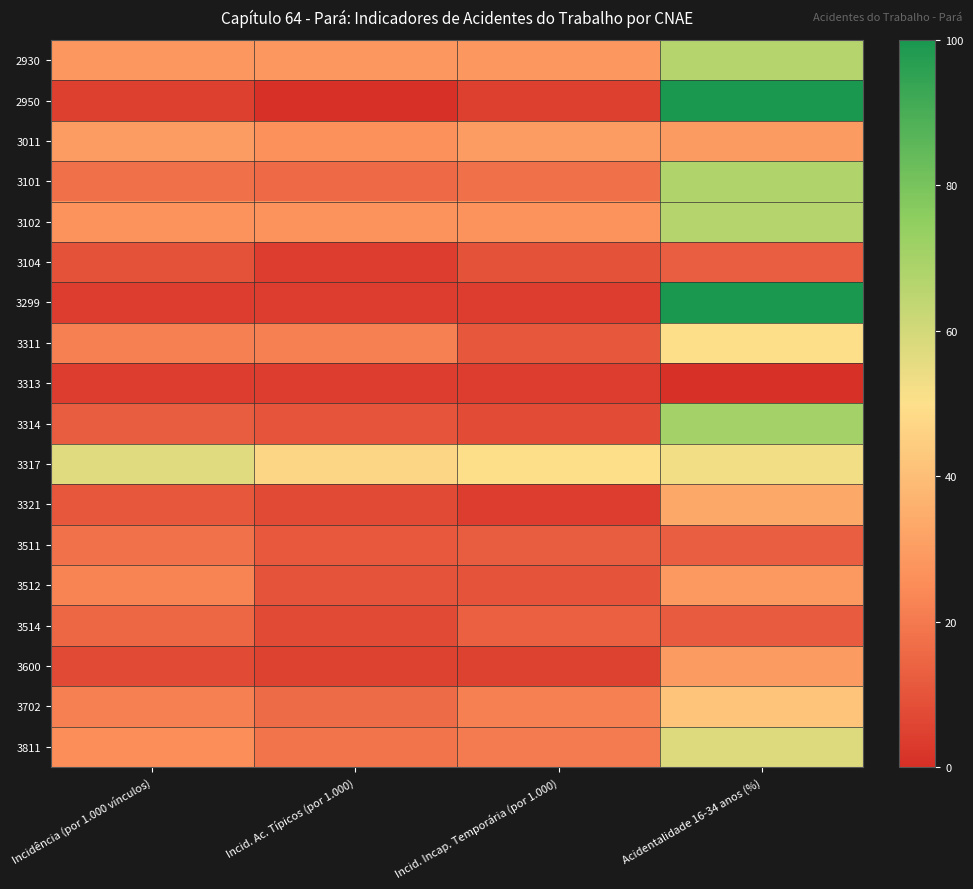

Reading right to left, transcribe all the data shown in this chart.

2930: Acidentalidade 16-34 anos (%)=66.7	Incid. Incap. Temporária (por 1.000)=28.4	Incid. Ac. Típicos (por 1.000)=28.4	Incidência (por 1.000 vínculos)=28.4
2950: Acidentalidade 16-34 anos (%)=100.0	Incid. Incap. Temporária (por 1.000)=4.6	Incid. Ac. Típicos (por 1.000)=0.0	Incidência (por 1.000 vínculos)=4.6
3011: Acidentalidade 16-34 anos (%)=29.4	Incid. Incap. Temporária (por 1.000)=29.7	Incid. Ac. Típicos (por 1.000)=26.2	Incidência (por 1.000 vínculos)=29.7
3101: Acidentalidade 16-34 anos (%)=67.7	Incid. Incap. Temporária (por 1.000)=17.5	Incid. Ac. Típicos (por 1.000)=15.9	Incidência (por 1.000 vínculos)=17.5
3102: Acidentalidade 16-34 anos (%)=66.7	Incid. Incap. Temporária (por 1.000)=26.7	Incid. Ac. Típicos (por 1.000)=26.7	Incidência (por 1.000 vínculos)=26.7
3104: Acidentalidade 16-34 anos (%)=12.5	Incid. Incap. Temporária (por 1.000)=9.7	Incid. Ac. Típicos (por 1.000)=3.6	Incidência (por 1.000 vínculos)=9.7
3299: Acidentalidade 16-34 anos (%)=100.0	Incid. Incap. Temporária (por 1.000)=3.8	Incid. Ac. Típicos (por 1.000)=3.8	Incidência (por 1.000 vínculos)=3.8
3311: Acidentalidade 16-34 anos (%)=50.0	Incid. Incap. Temporária (por 1.000)=10.8	Incid. Ac. Típicos (por 1.000)=21.5	Incidência (por 1.000 vínculos)=21.5
3313: Acidentalidade 16-34 anos (%)=0.0	Incid. Incap. Temporária (por 1.000)=3.7	Incid. Ac. Típicos (por 1.000)=3.7	Incidência (por 1.000 vínculos)=3.7
3314: Acidentalidade 16-34 anos (%)=70.0	Incid. Incap. Temporária (por 1.000)=7.8	Incid. Ac. Típicos (por 1.000)=10.2	Incidência (por 1.000 vínculos)=12.3
3317: Acidentalidade 16-34 anos (%)=52.9	Incid. Incap. Temporária (por 1.000)=50.2	Incid. Ac. Típicos (por 1.000)=46.9	Incidência (por 1.000 vínculos)=56.9
3321: Acidentalidade 16-34 anos (%)=33.3	Incid. Incap. Temporária (por 1.000)=3.6	Incid. Ac. Típicos (por 1.000)=7.3	Incidência (por 1.000 vínculos)=10.9
3511: Acidentalidade 16-34 anos (%)=12.5	Incid. Incap. Temporária (por 1.000)=12.2	Incid. Ac. Típicos (por 1.000)=11.1	Incidência (por 1.000 vínculos)=17.7
3512: Acidentalidade 16-34 anos (%)=28.6	Incid. Incap. Temporária (por 1.000)=9.8	Incid. Ac. Típicos (por 1.000)=9.8	Incidência (por 1.000 vínculos)=23.0
3514: Acidentalidade 16-34 anos (%)=11.8	Incid. Incap. Temporária (por 1.000)=13.2	Incid. Ac. Típicos (por 1.000)=7.0	Incidência (por 1.000 vínculos)=15.0
3600: Acidentalidade 16-34 anos (%)=29.4	Incid. Incap. Temporária (por 1.000)=4.7	Incid. Ac. Típicos (por 1.000)=4.7	Incidência (por 1.000 vínculos)=7.2
3702: Acidentalidade 16-34 anos (%)=41.7	Incid. Incap. Temporária (por 1.000)=21.7	Incid. Ac. Típicos (por 1.000)=16.3	Incidência (por 1.000 vínculos)=21.7
3811: Acidentalidade 16-34 anos (%)=57.8	Incid. Incap. Temporária (por 1.000)=20.0	Incid. Ac. Típicos (por 1.000)=18.5	Incidência (por 1.000 vínculos)=25.8